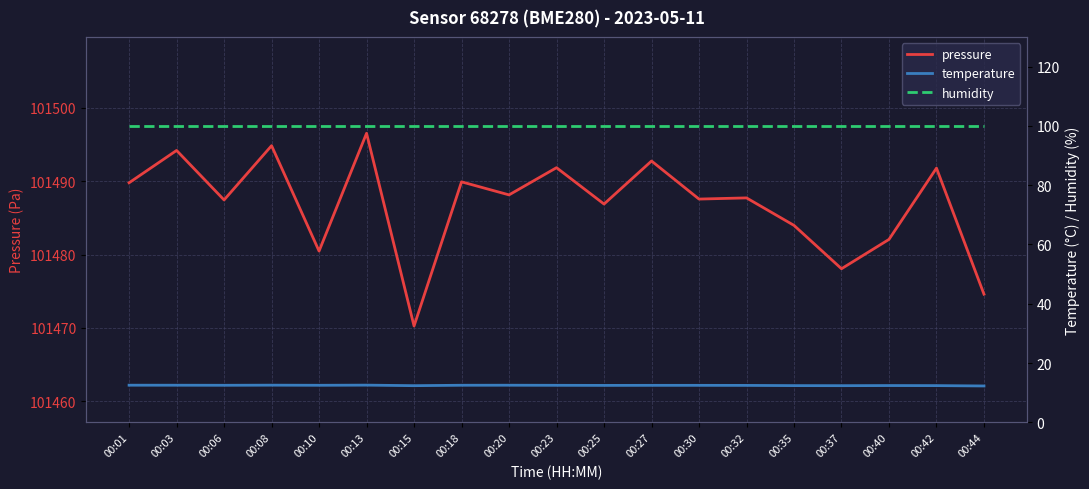

True or false: temperature has more than 2 interior local peaks.

True